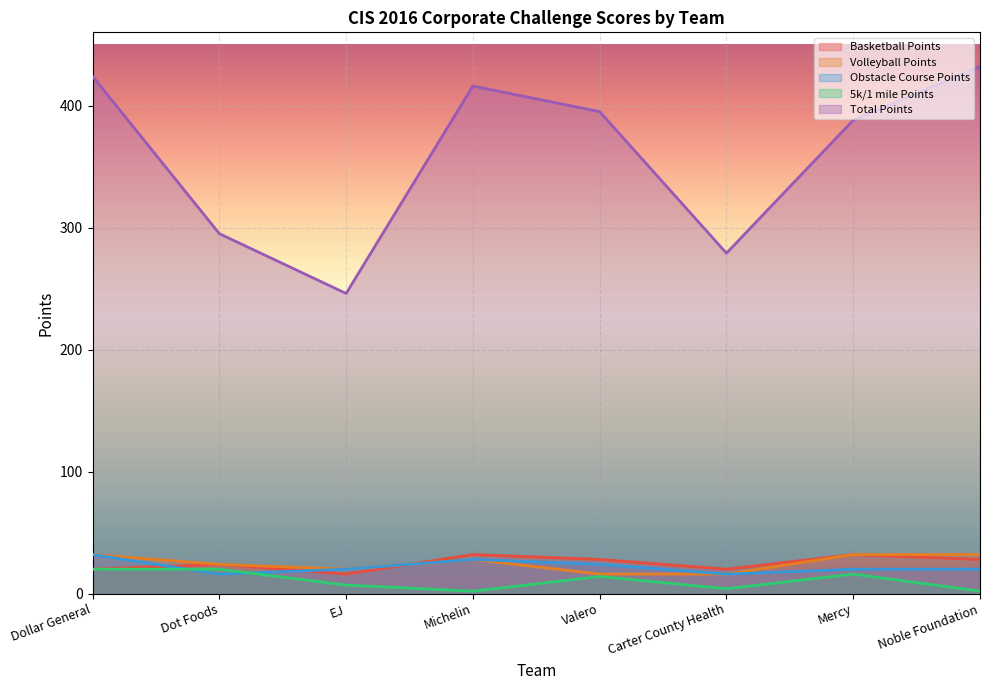

Which label corresponds to the smallest value in the chart?

Michelin